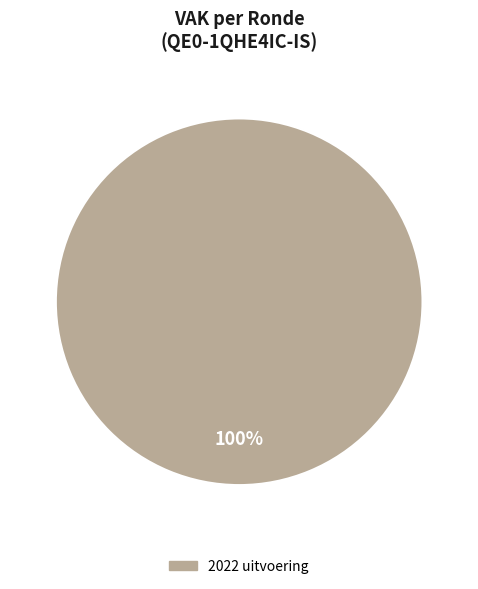

Is there any slice that represents more than half of the pie?

Yes